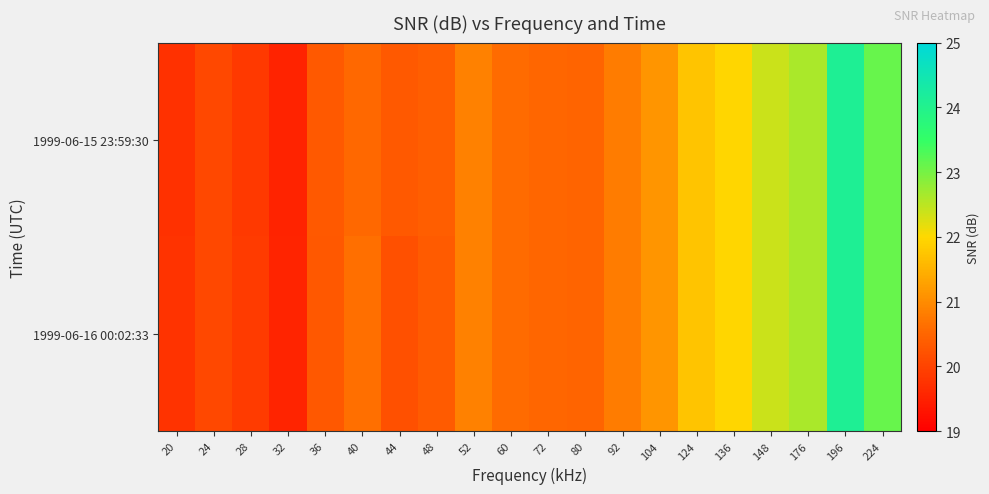

Between 52 and 136, which series saw the biggest shift?

1999-06-15 23:59:30